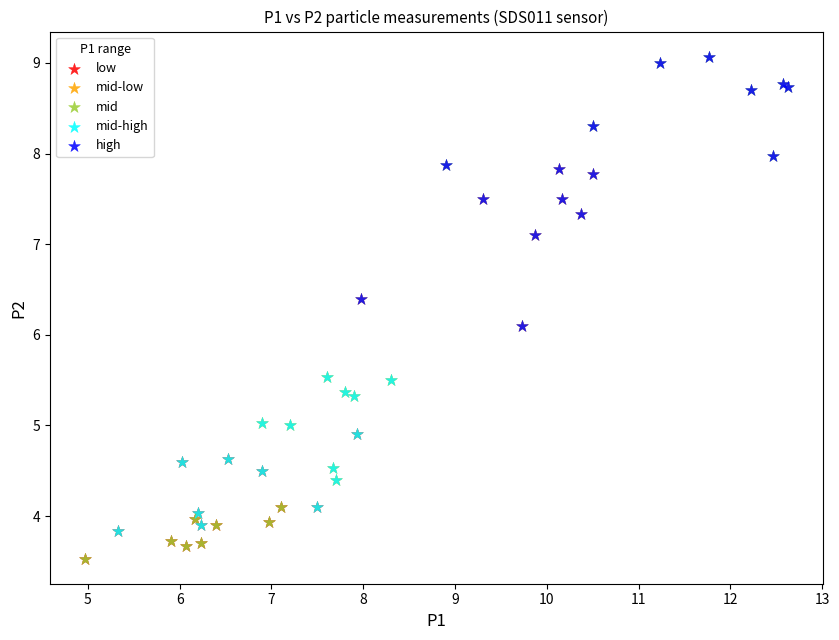

Which series has the widest spread of Y values?

mid